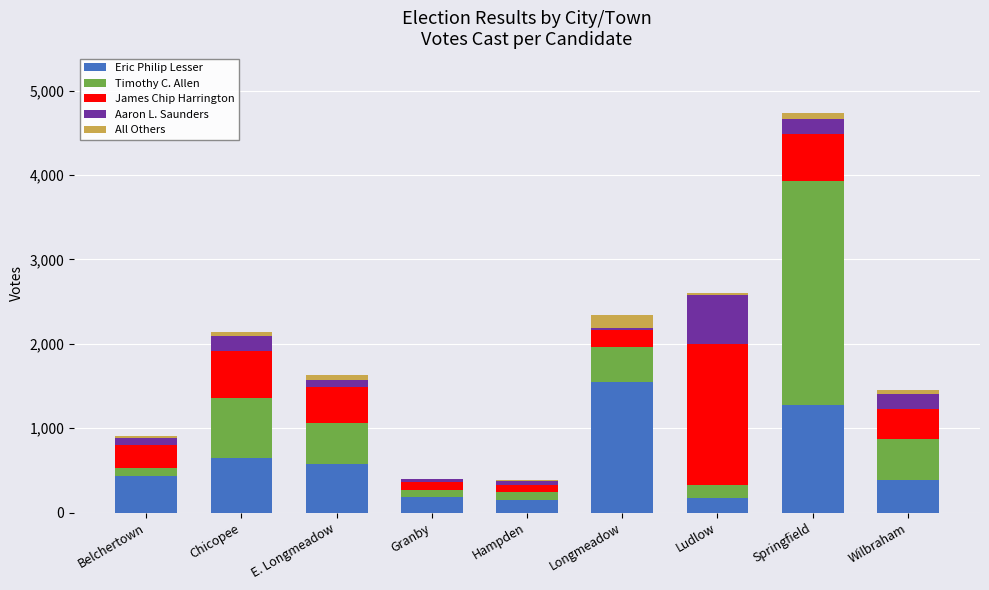

The Eric Philip Lesser series shows 646 at Chicopee. True or false?

True